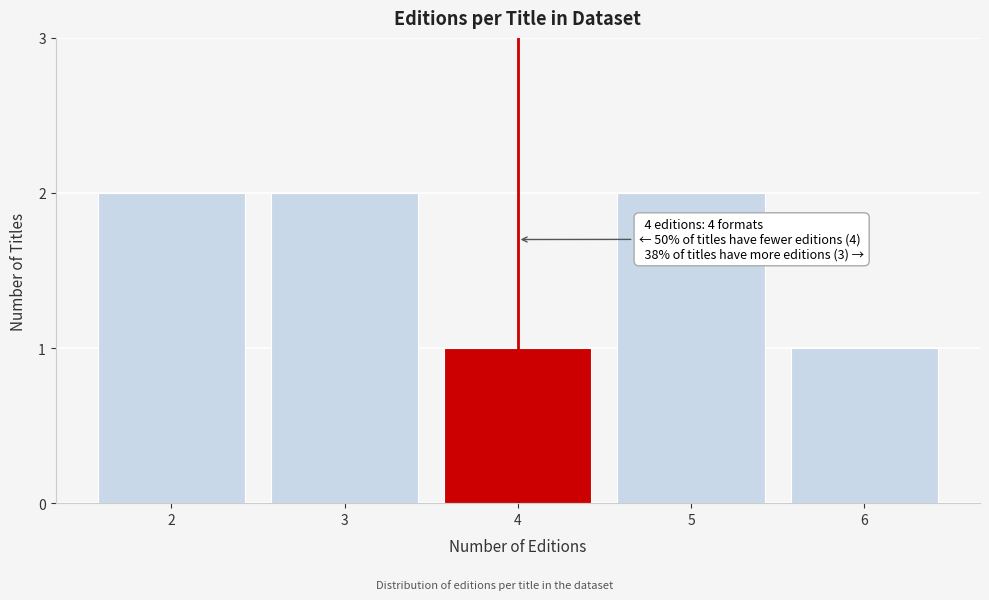

Reading left to right, transcribe all the data shown in this chart.

2=2	3=2	4=1	5=2	6=1